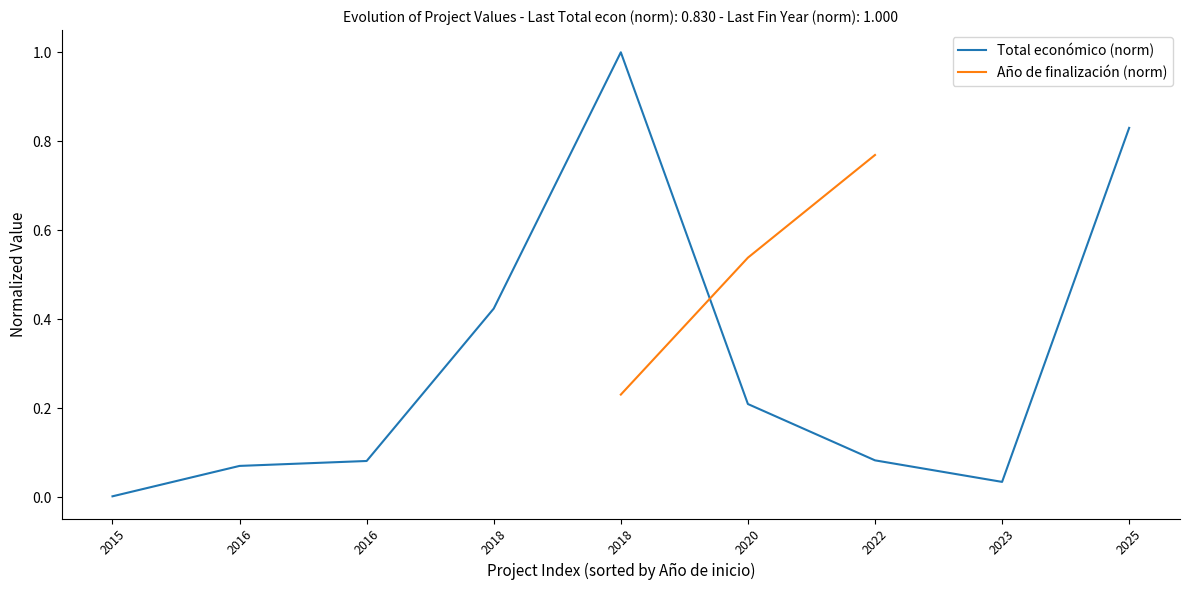

In Total económico (norm), how many points are lower than both neighbors (excluding endpoints)?

1